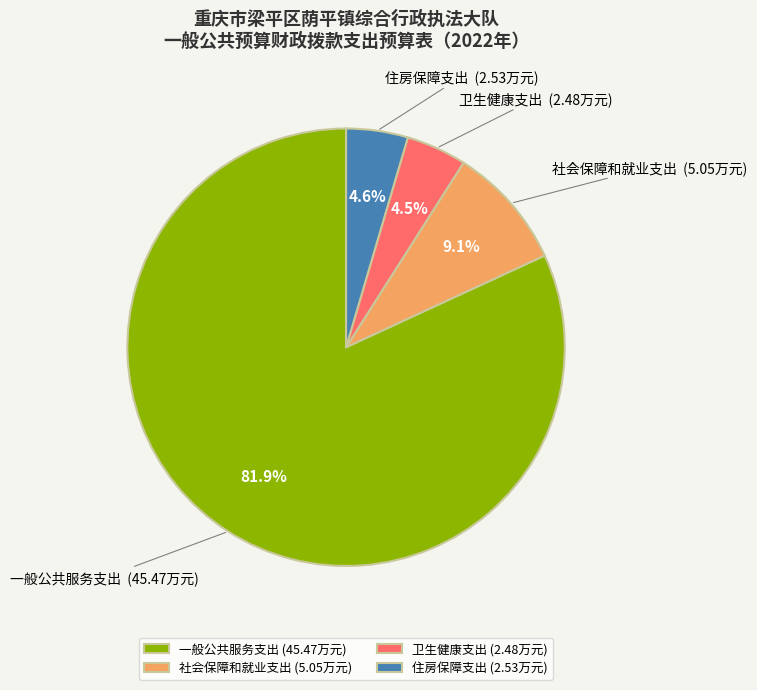

Is 住房保障支出 the majority of the pie?

No